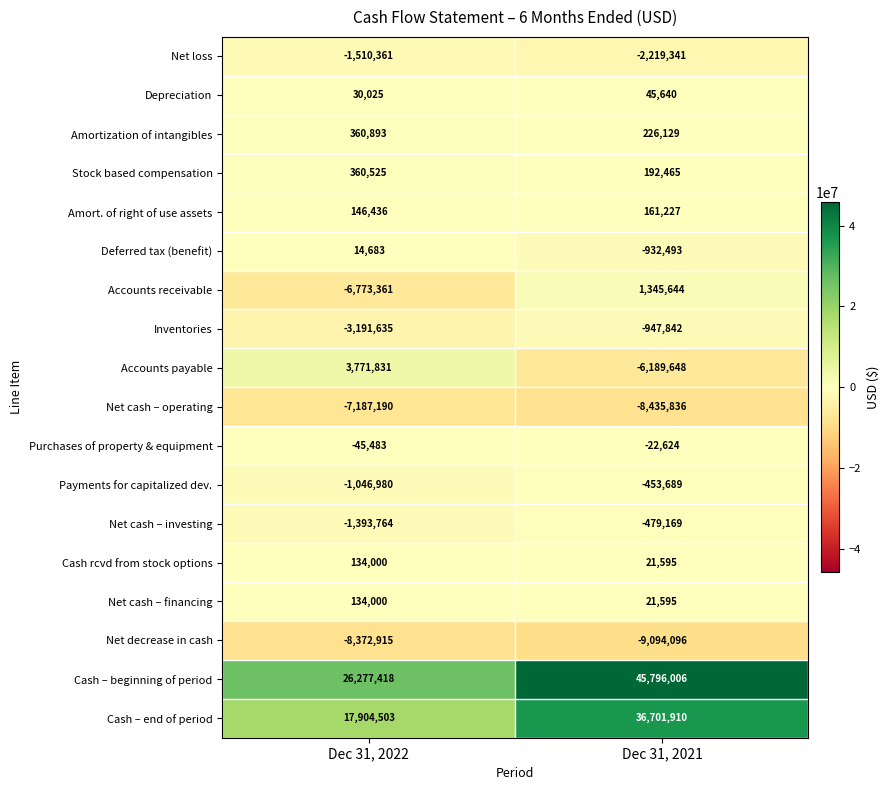

What is the minimum value for Net decrease in cash?

-9094096